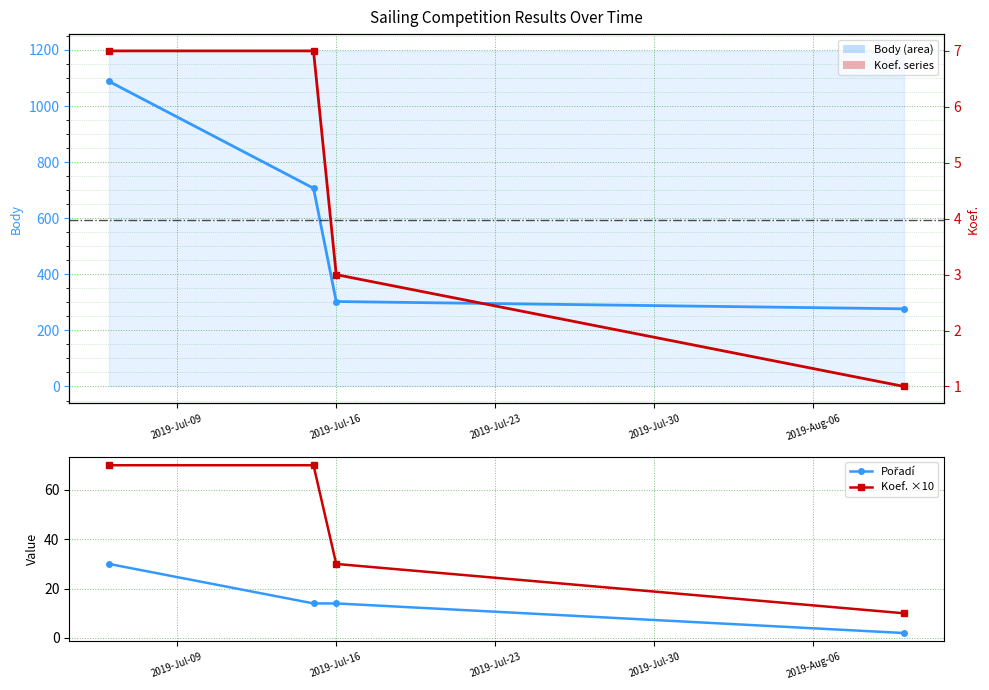

True or false: Koef. has more than 1 points higher than both neighbors.

False